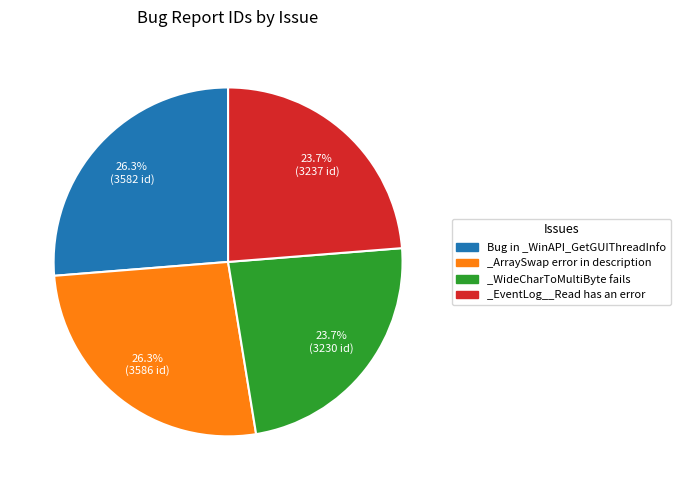

What is the ratio of the value at _WideCharToMultiByte fails to the value at _EventLog__Read has an error?

1.0